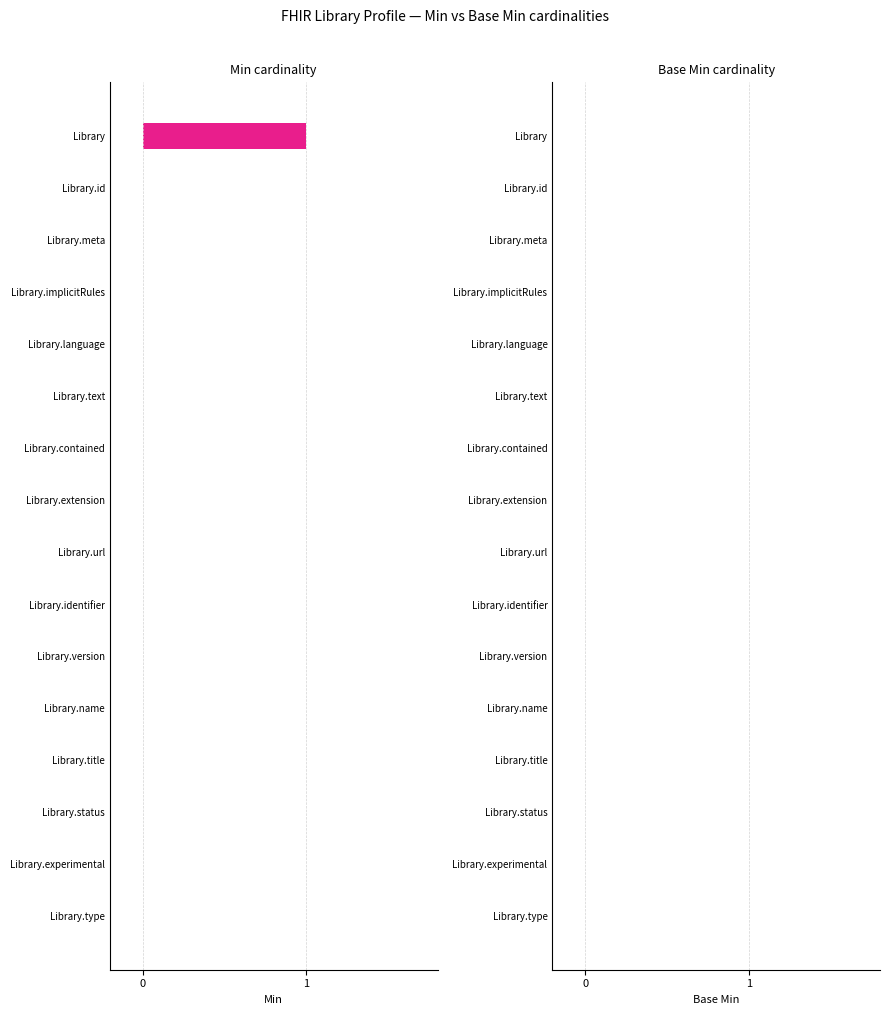

The value at Library.status is 1. True or false?

False